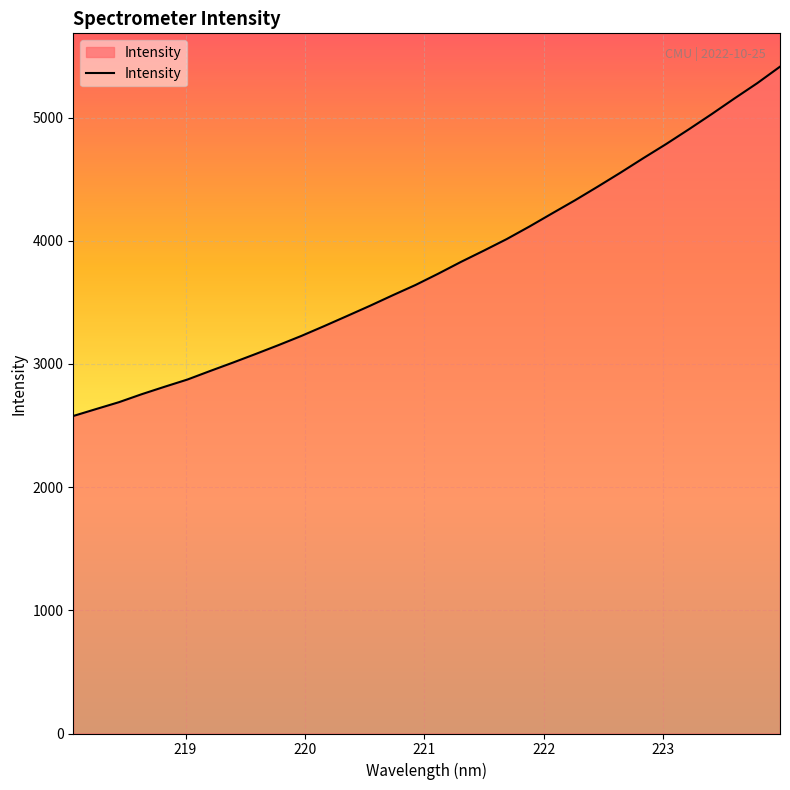

What is the smallest value displayed?

2577.3